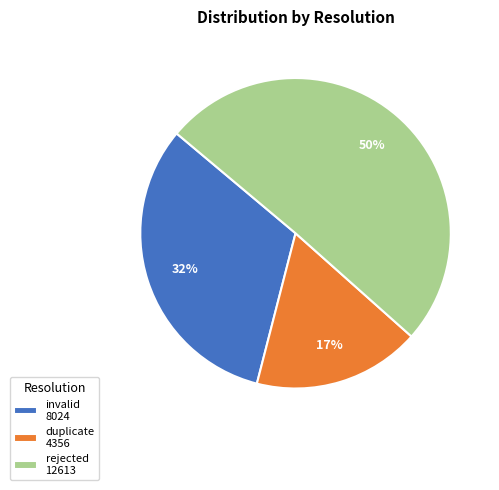

Do rejected 12613 and invalid 8024 together represent more than half of the pie?

Yes